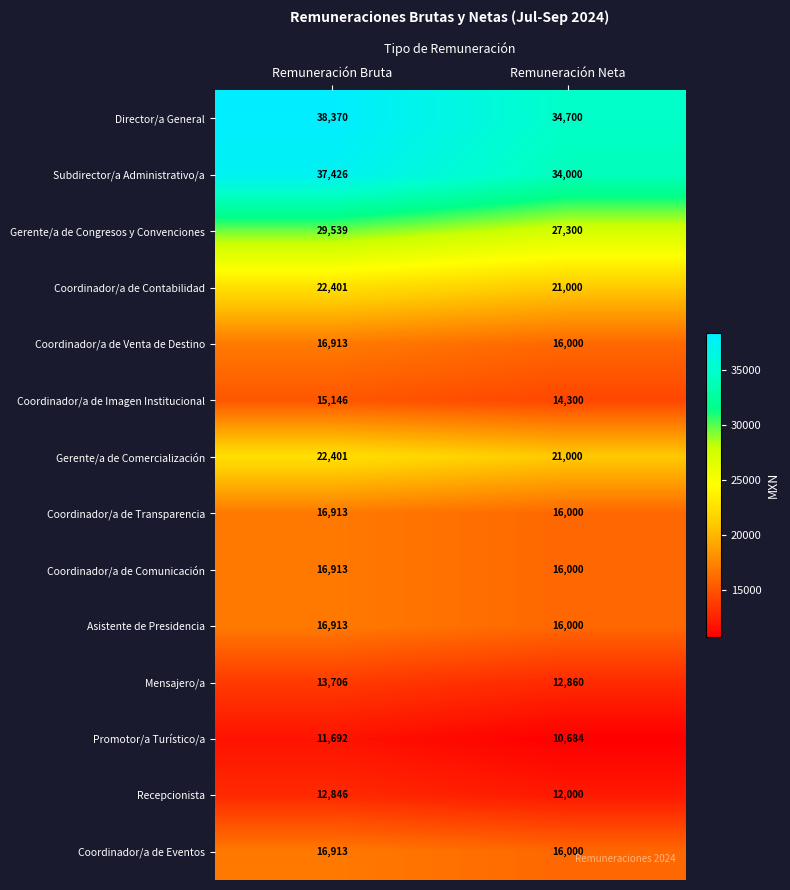

At which category is the sum across all series the highest?

Remuneración Bruta